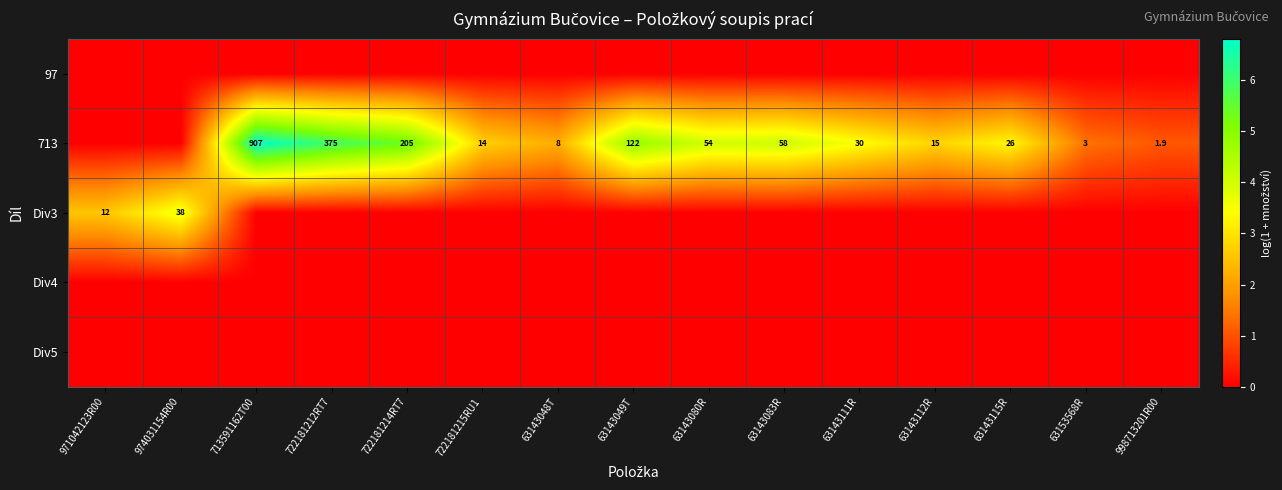

The value of Div3 at 974031154R00 is 38.0. True or false?

True